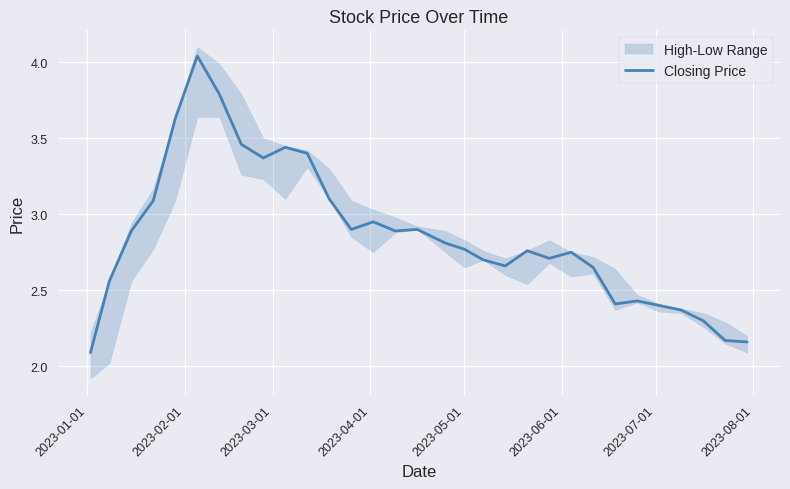

How many interior local valleys (lower than both neighbors) does the data have?

6